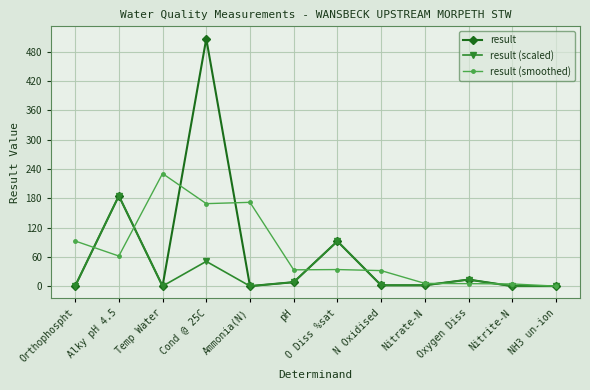

Count the number of data series in this chart.

3